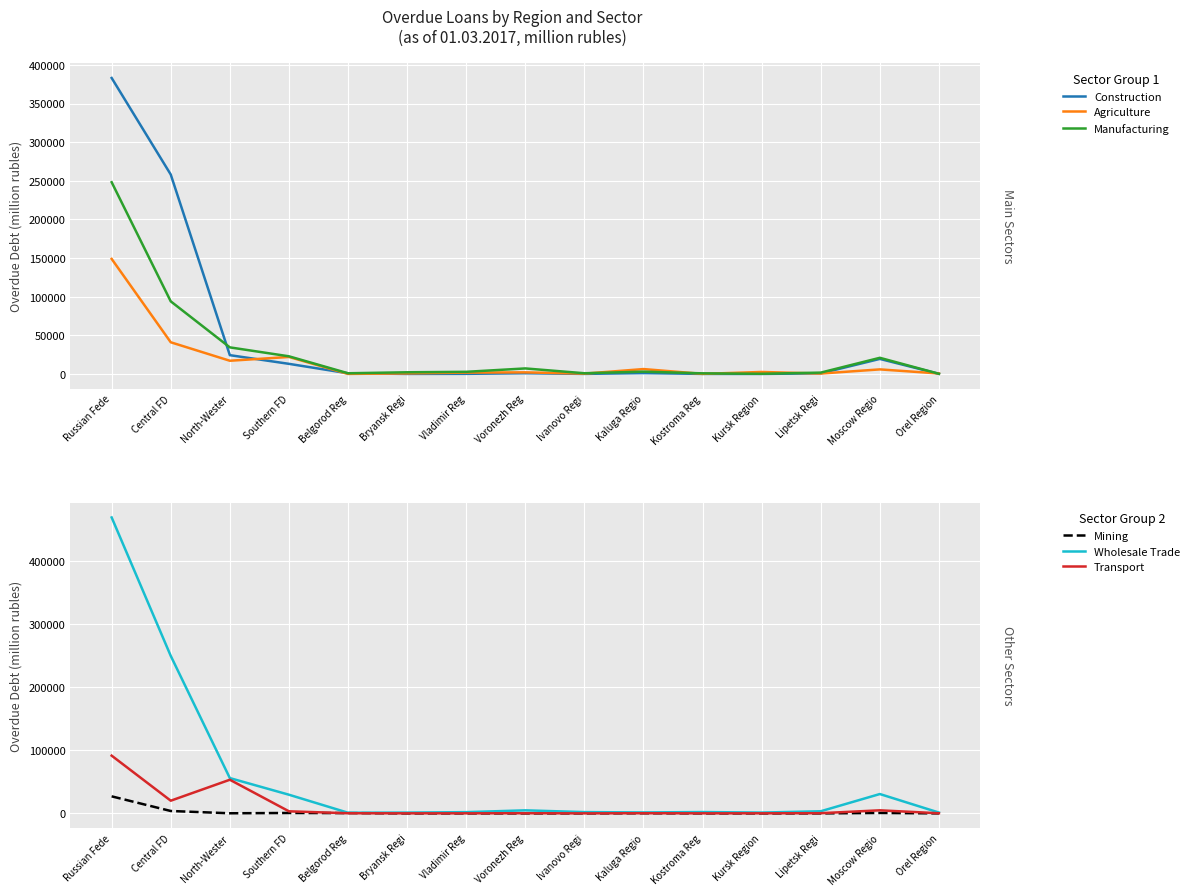

Between Belgorod Reg and Lipetsk Regi, which series saw the biggest shift?

Wholesale Trade